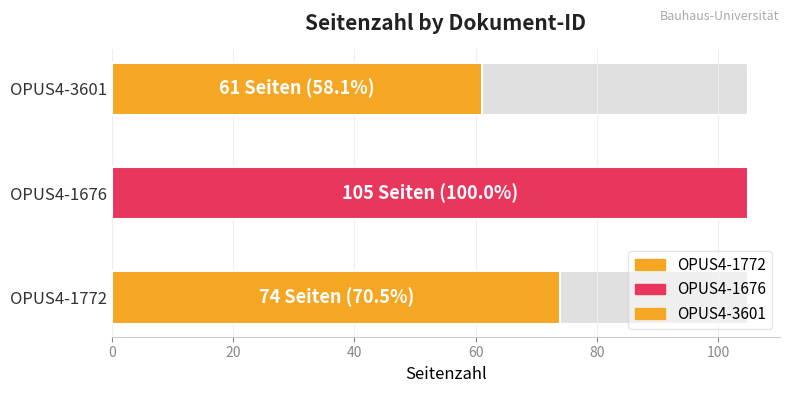

Reading left to right, what are all the values shown in this chart?

74	105	61